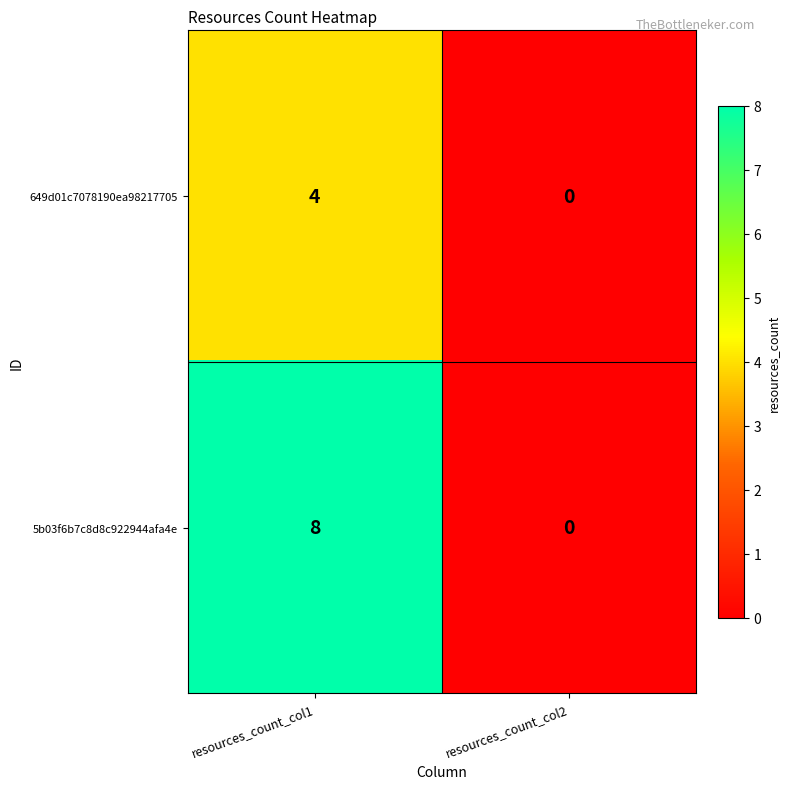

What is the sum of the 649d01c7078190ea98217705 values at resources_count_col1 and resources_count_col2?

4